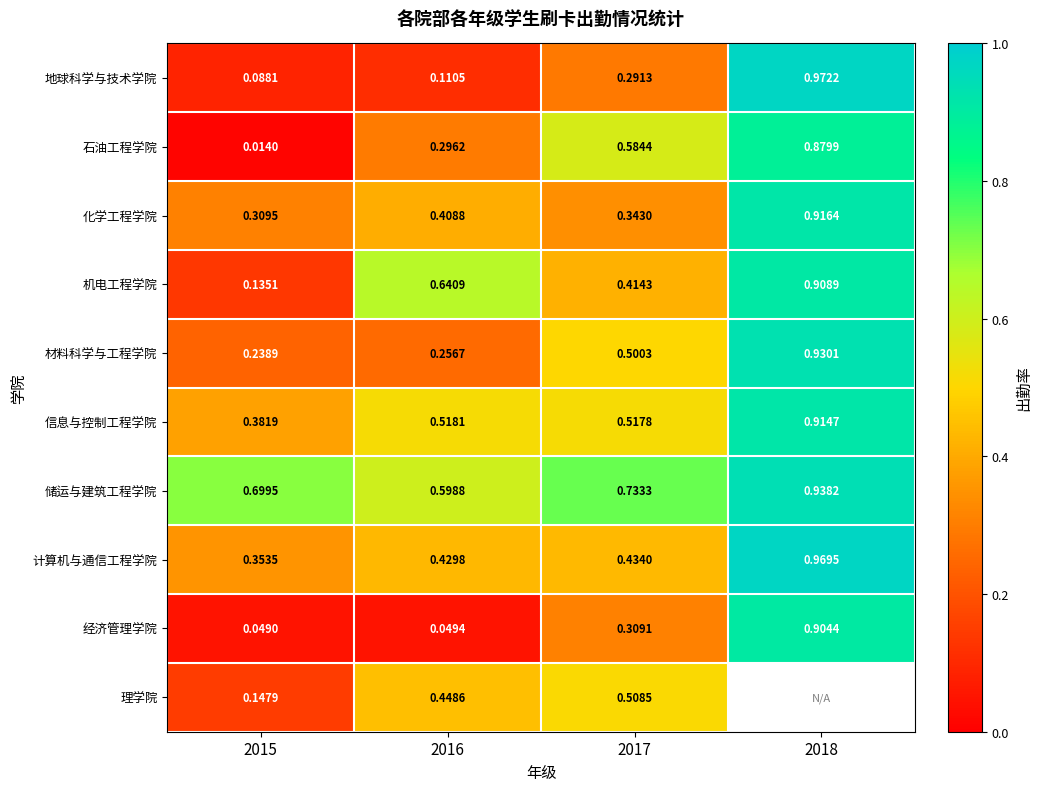

Is the value of 地球科学与技术学院 at 2016 greater than the value of 计算机与通信工程学院 at 2017?

No